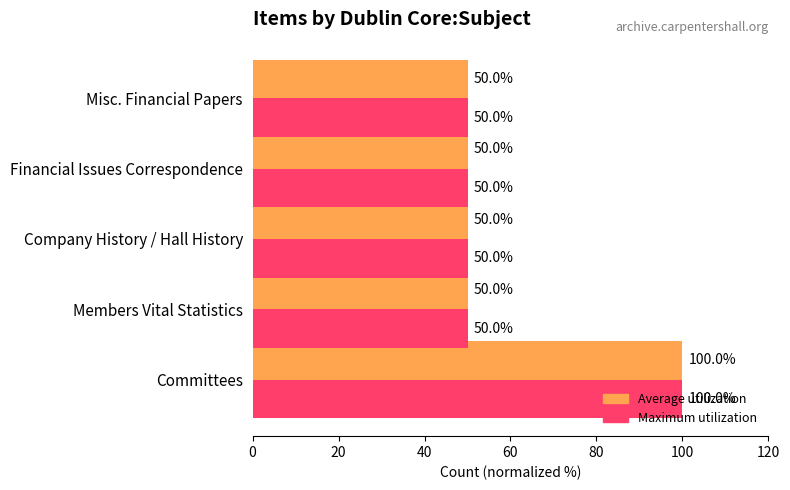

At which category is the sum across all series the highest?

Committees